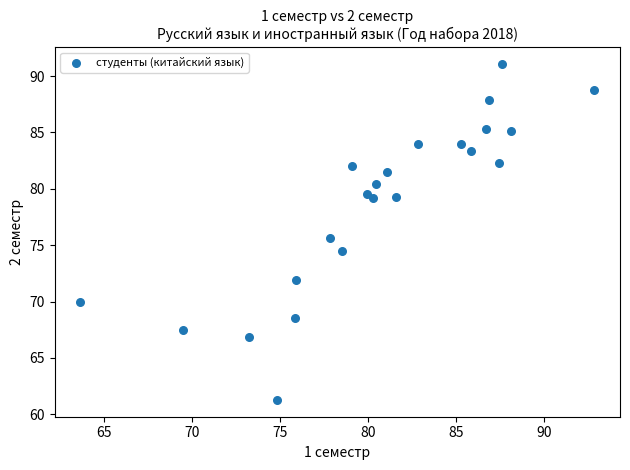

What is the range of X values (max minus min)?

29.2